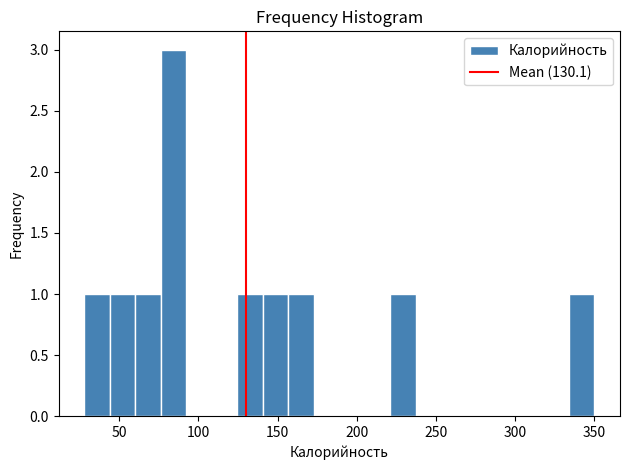

Around what value on the x-axis is the tallest bar? Give the approximate position of its centre, as read against the axis.

85